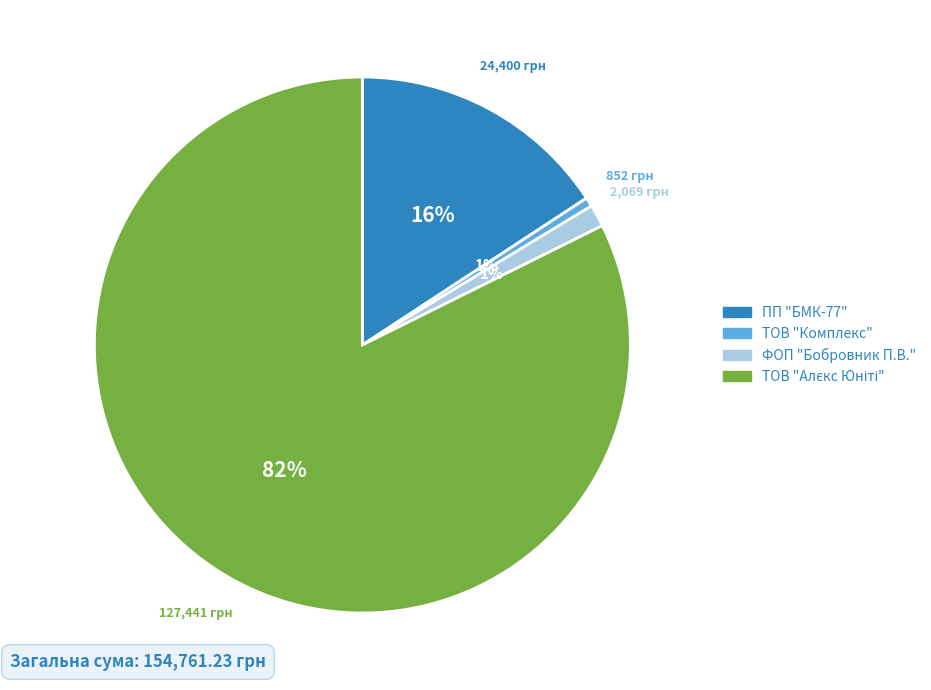

To the nearest percent, what is the average slice percentage?

25%